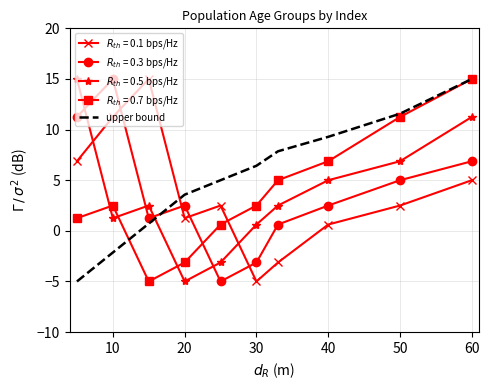

Which series has the largest total across all categories?

upper bound